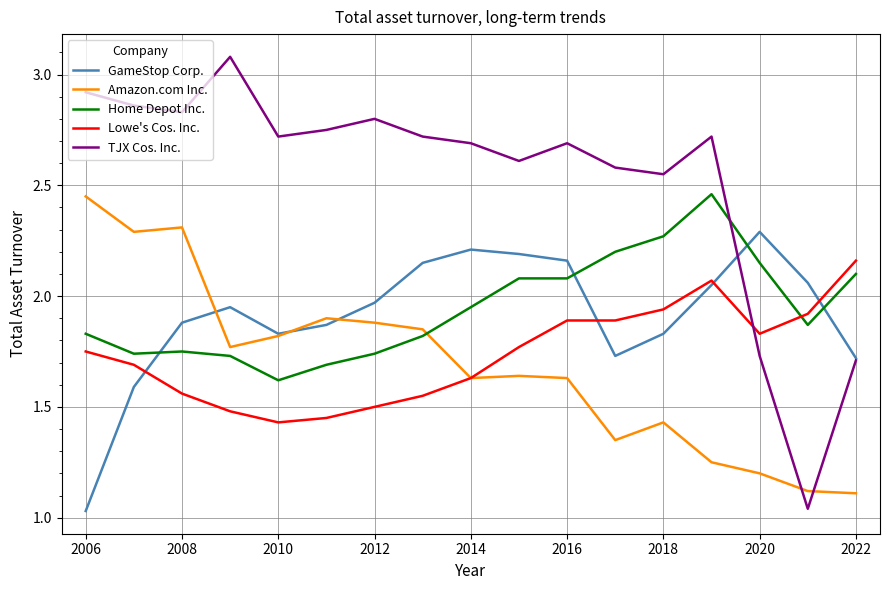

Which series has the largest total across all categories?

TJX Cos. Inc.